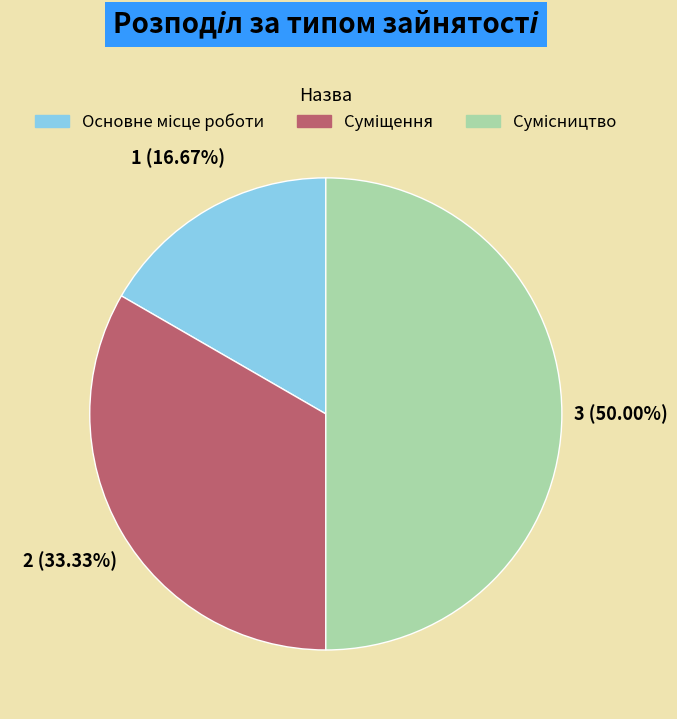

What is the largest slice in the pie chart?

Сумісництво